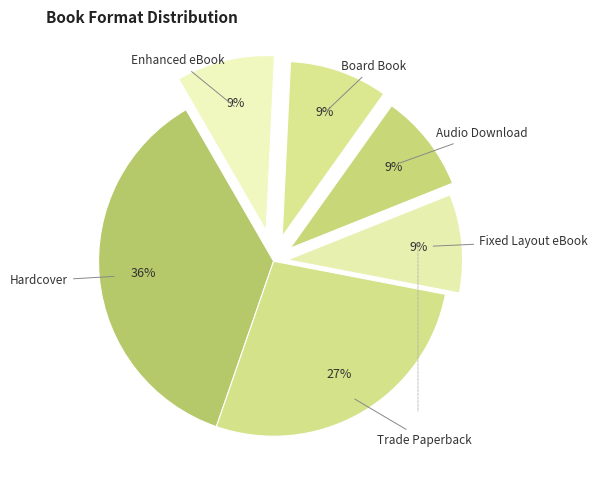

To the nearest percent, what is the average slice percentage?

17%